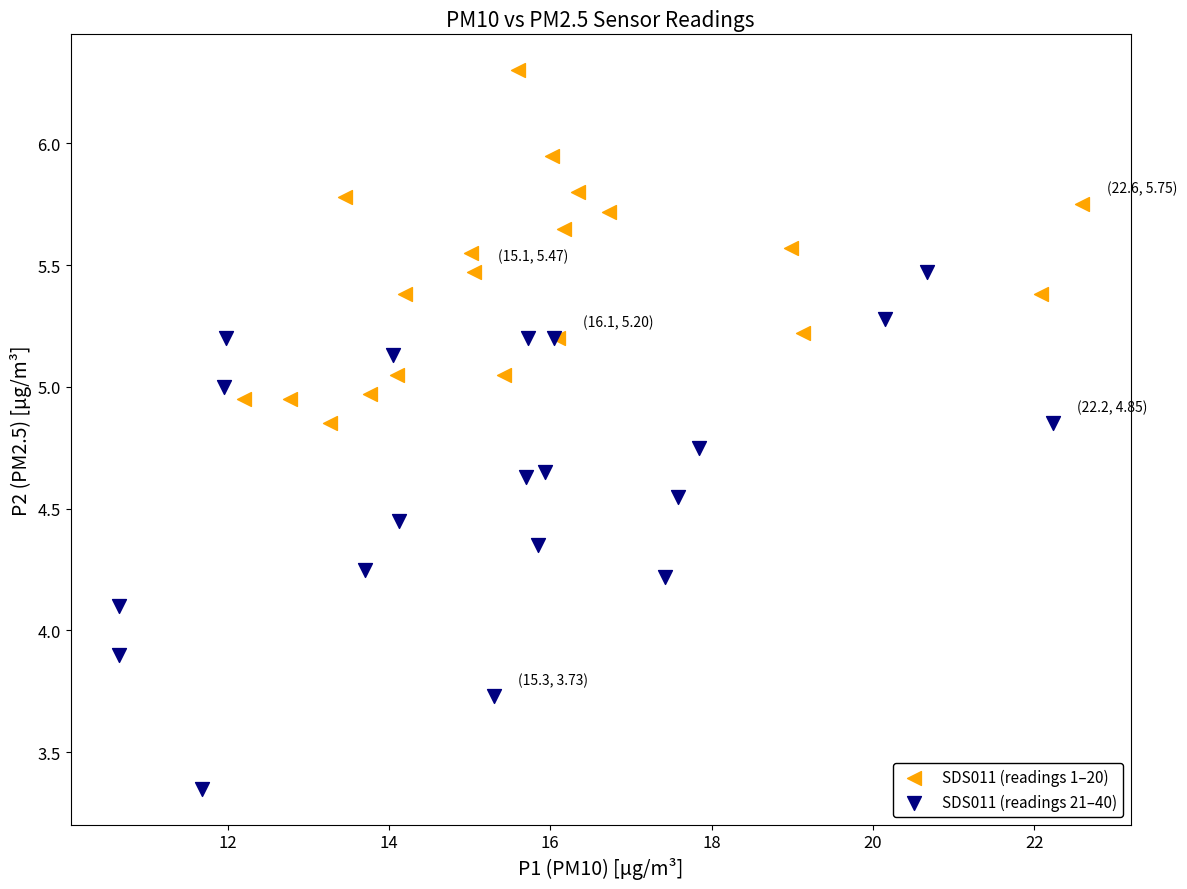

What are all the series names shown in the legend?

SDS011 (readings 1–20), SDS011 (readings 21–40)